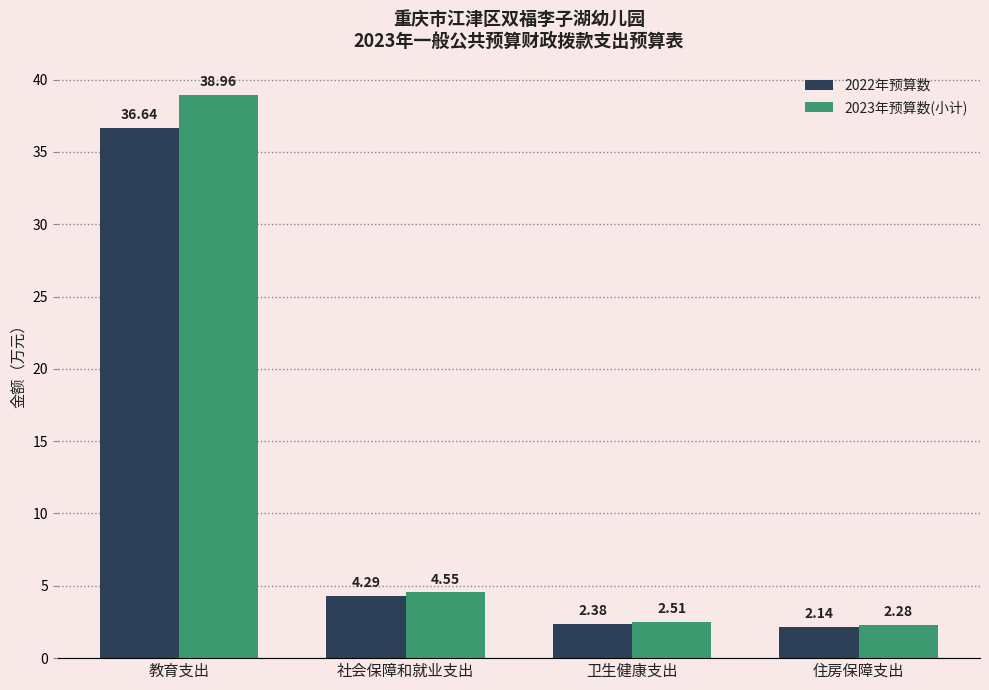

Which label corresponds to the smallest value in the chart?

住房保障支出